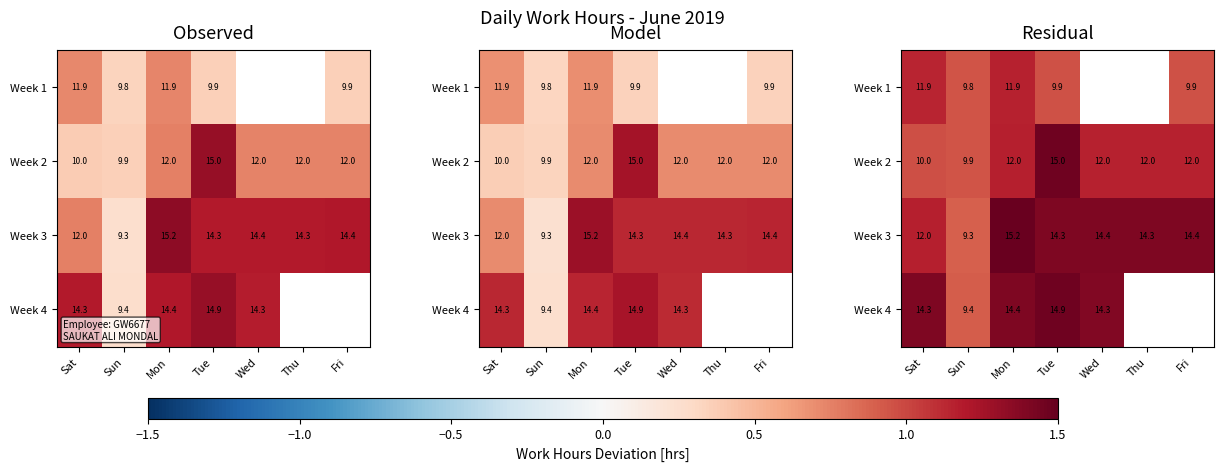

Which series has the largest range (max minus min)?

Week 3